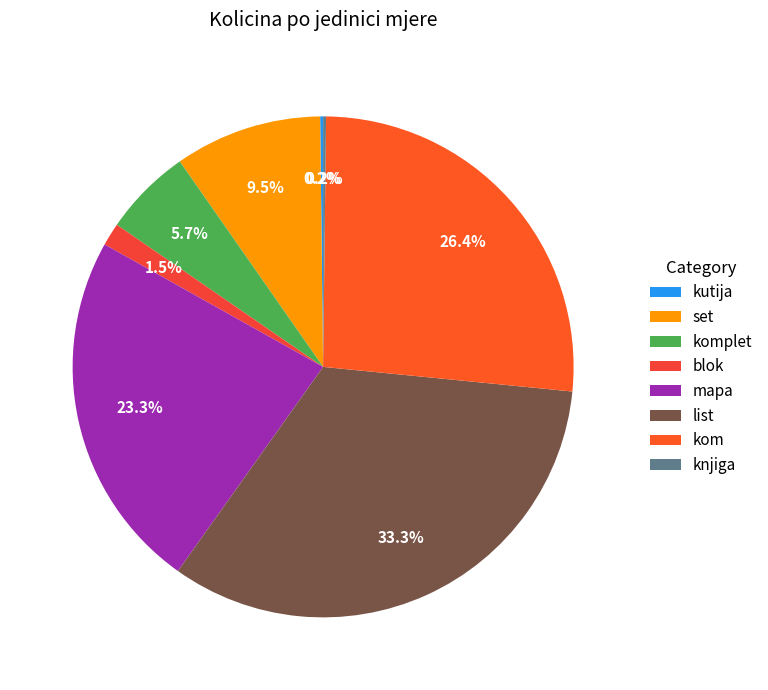

What portion of the pie excludes mapa?

76.7%